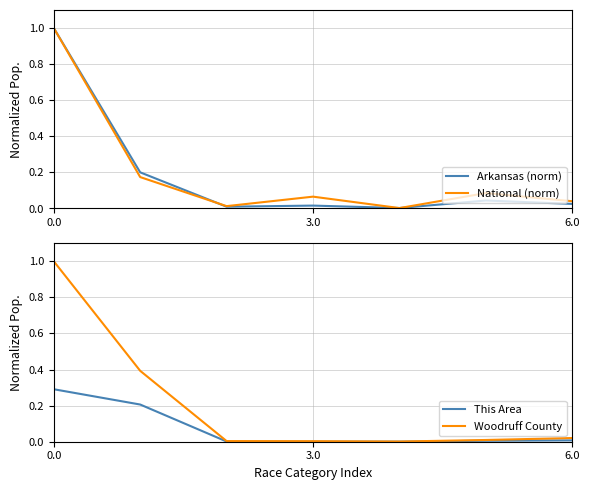

Is this an area chart (filled region under the line)?

No